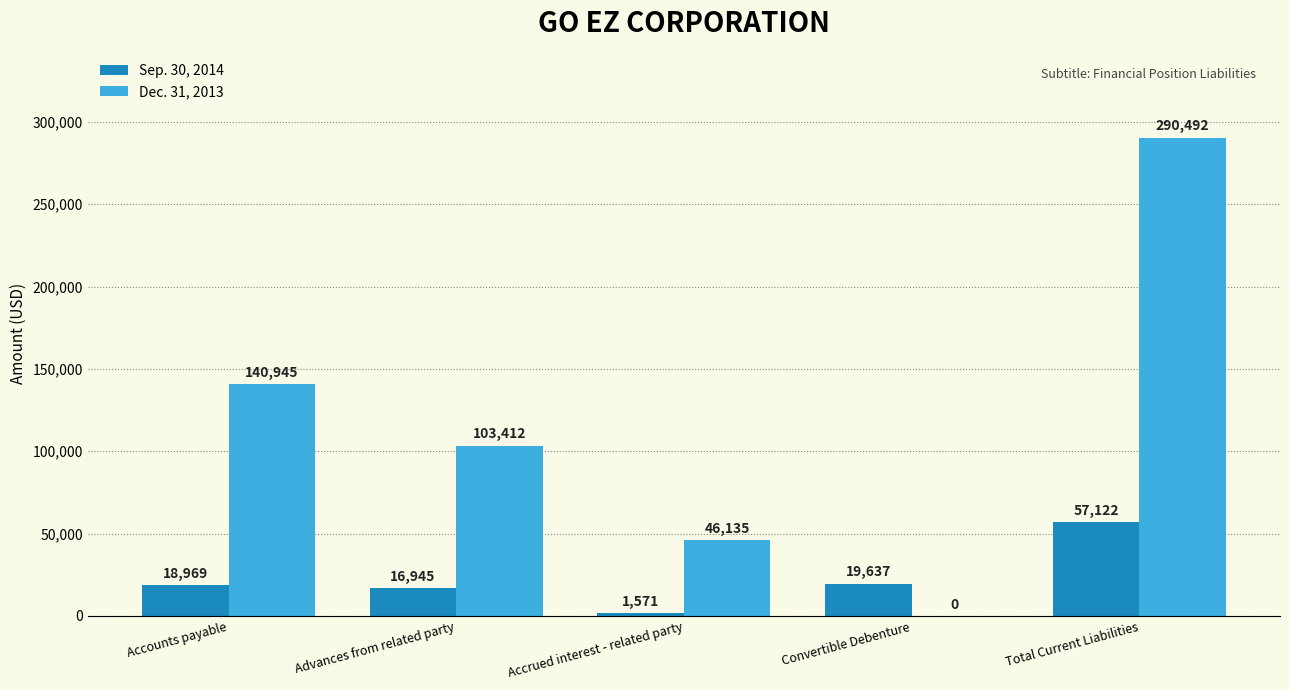

What is the sum of all Sep. 30, 2014 values?

114244